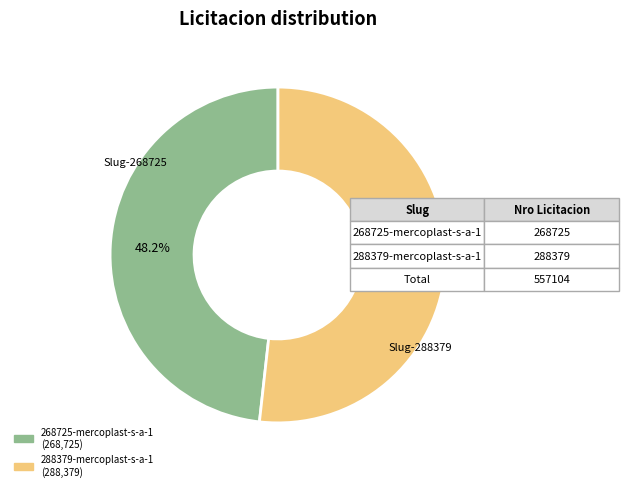

Is there a majority slice in this chart?

Yes